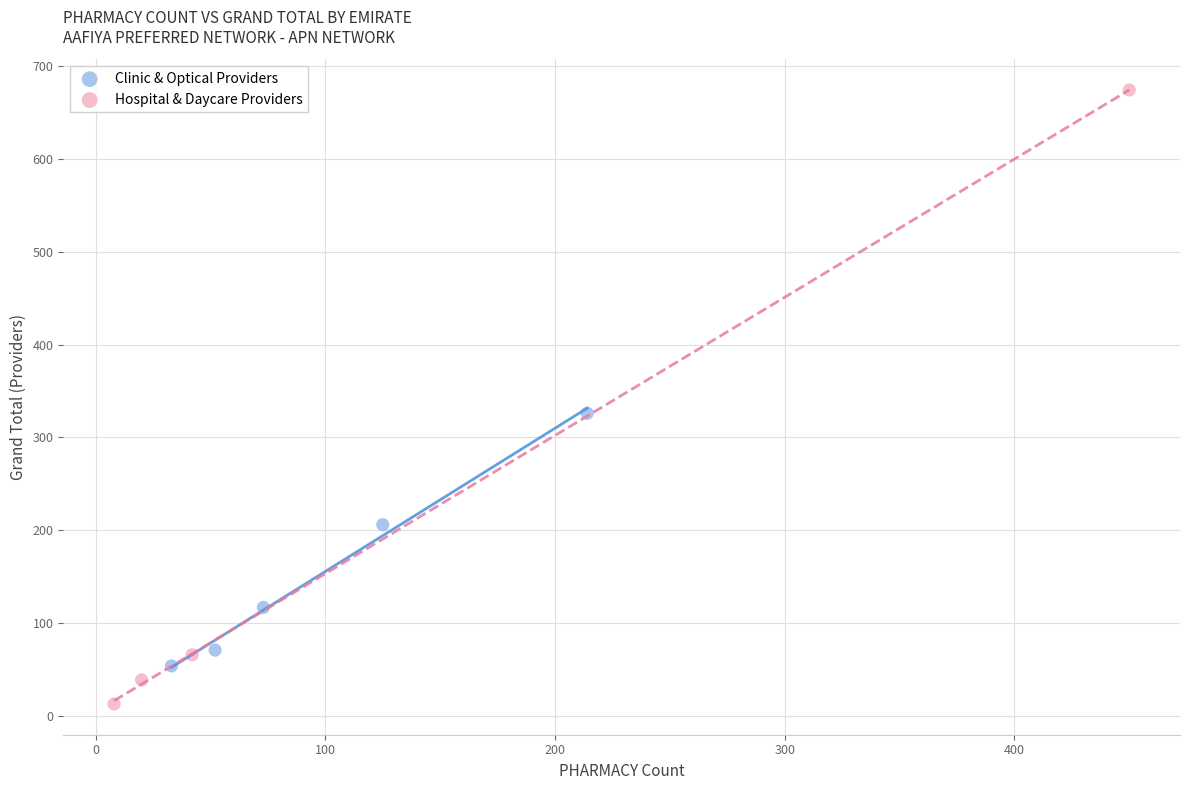

Which series reaches the minimum Y coordinate?

Hospital & Daycare Providers